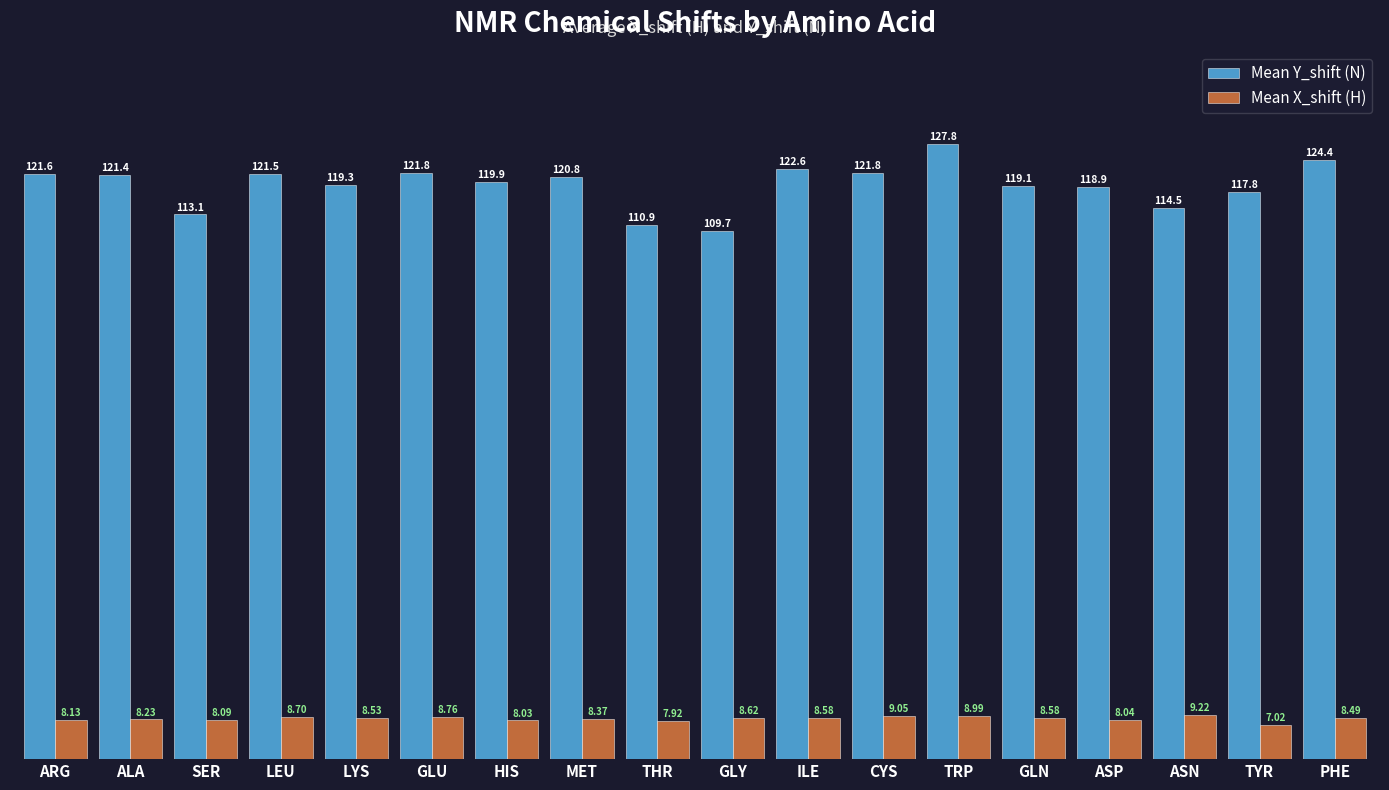

List the series in order of their peak value, lowest first.

Mean X_shift (H), Mean Y_shift (N)